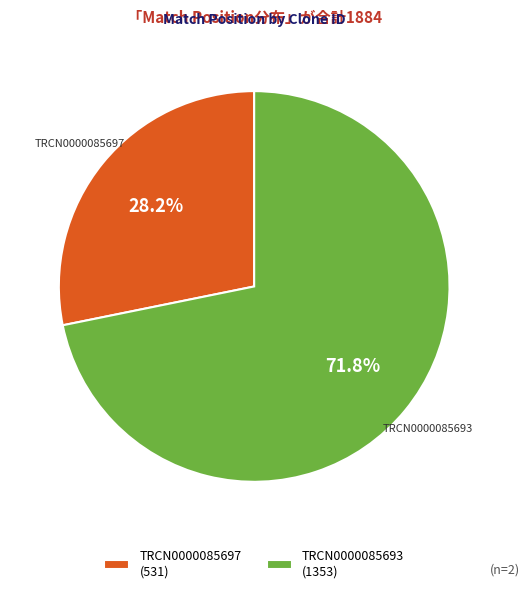

Is there a majority slice in this chart?

Yes